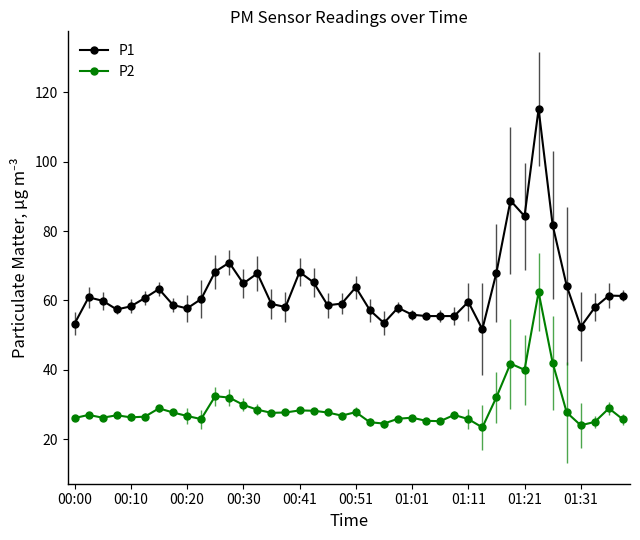

Which series has the widest spread of values?

P1